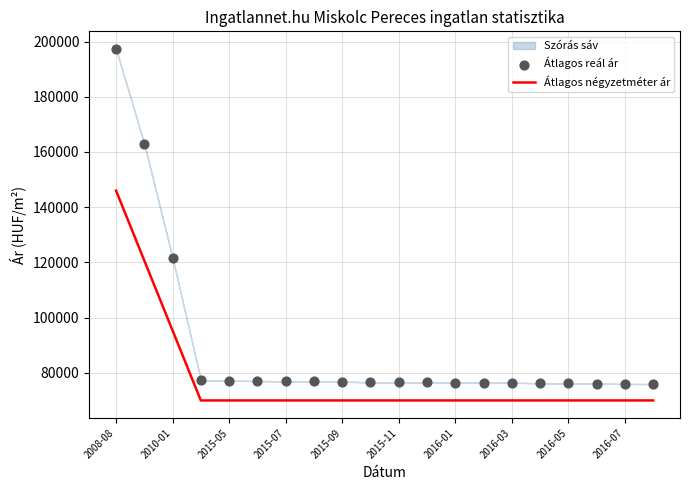

What is the maximum value for Átlagos négyzetméter ár?

146000